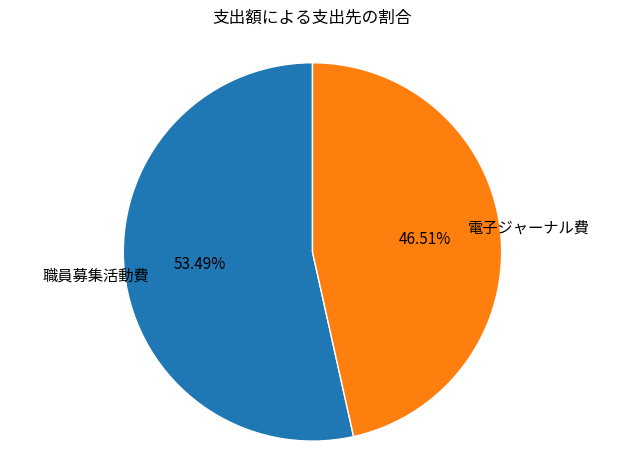

Which has a higher value, 職員募集活動費 or 電子ジャーナル費?

職員募集活動費